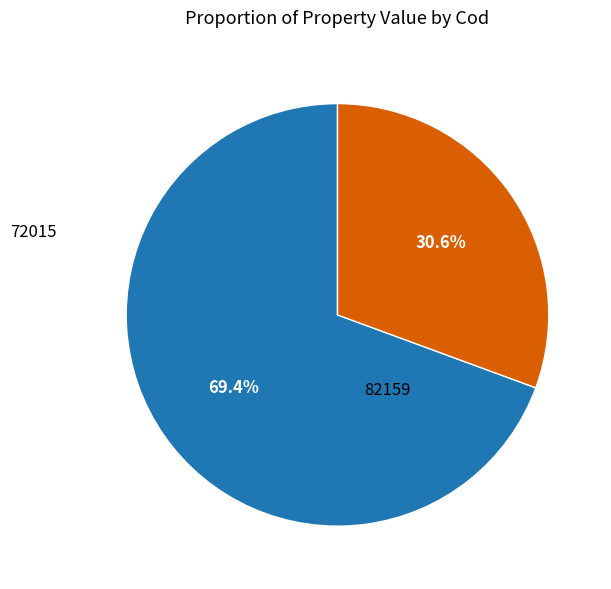

Does any single category account for the majority?

Yes